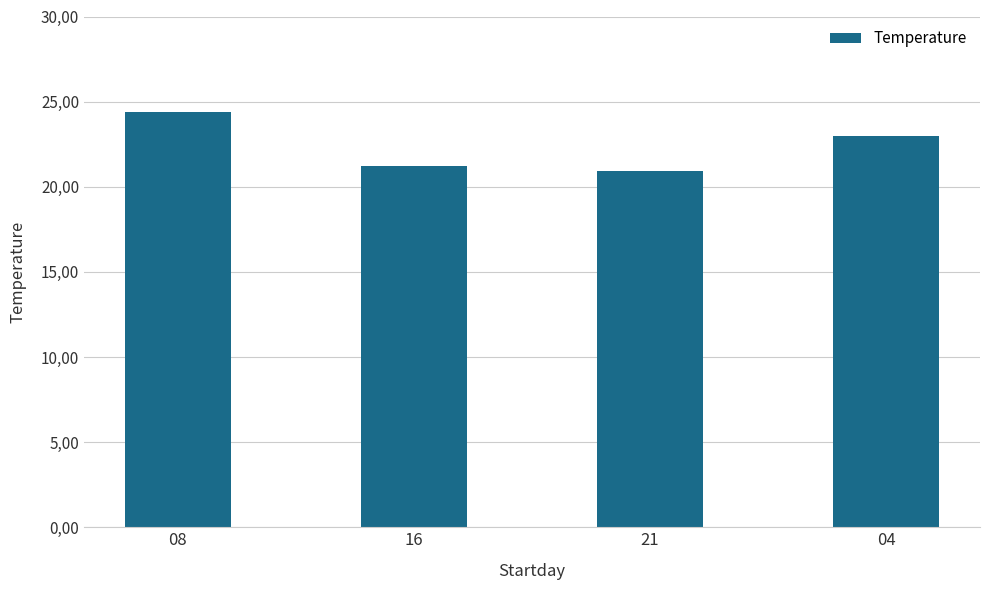

Does the chart contain any negative values?

No